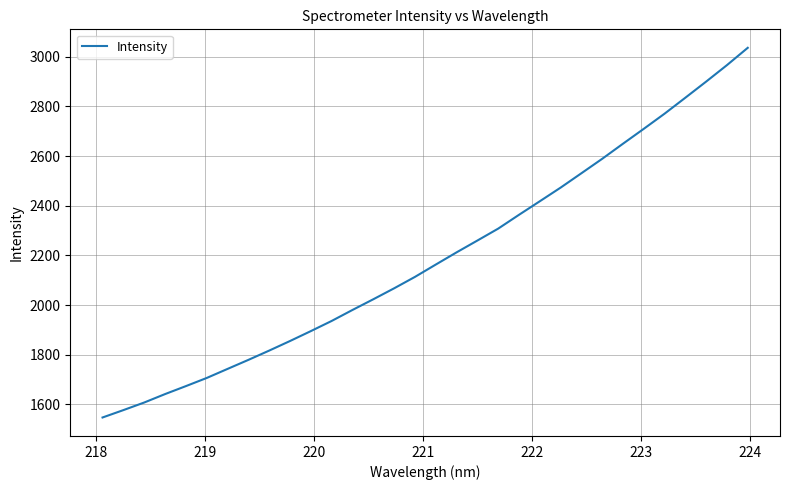

What is the minimum value shown in the chart?

1547.0